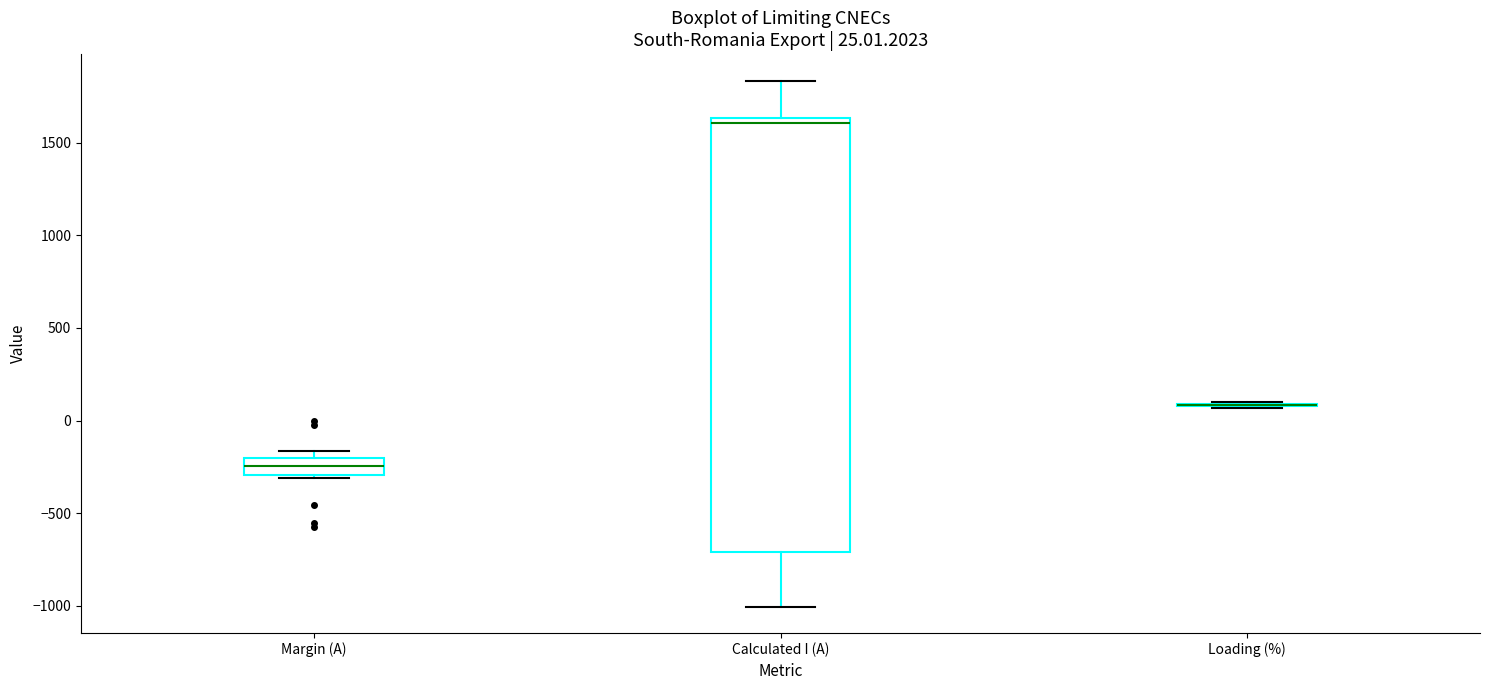

Comparing the boxes themselves (not the whiskers), which one is the tallest?

Calculated I (A)